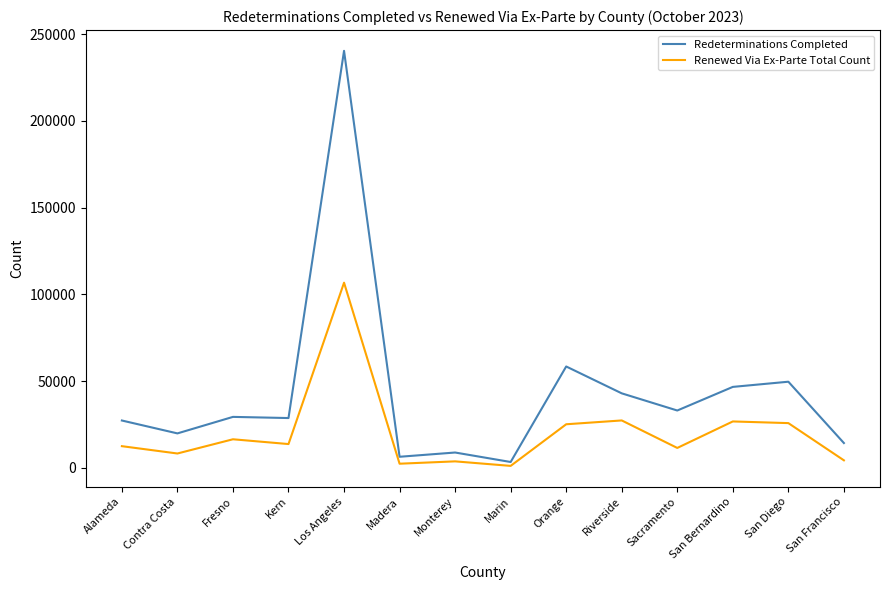

Does the chart display data point markers on the line(s)?

No